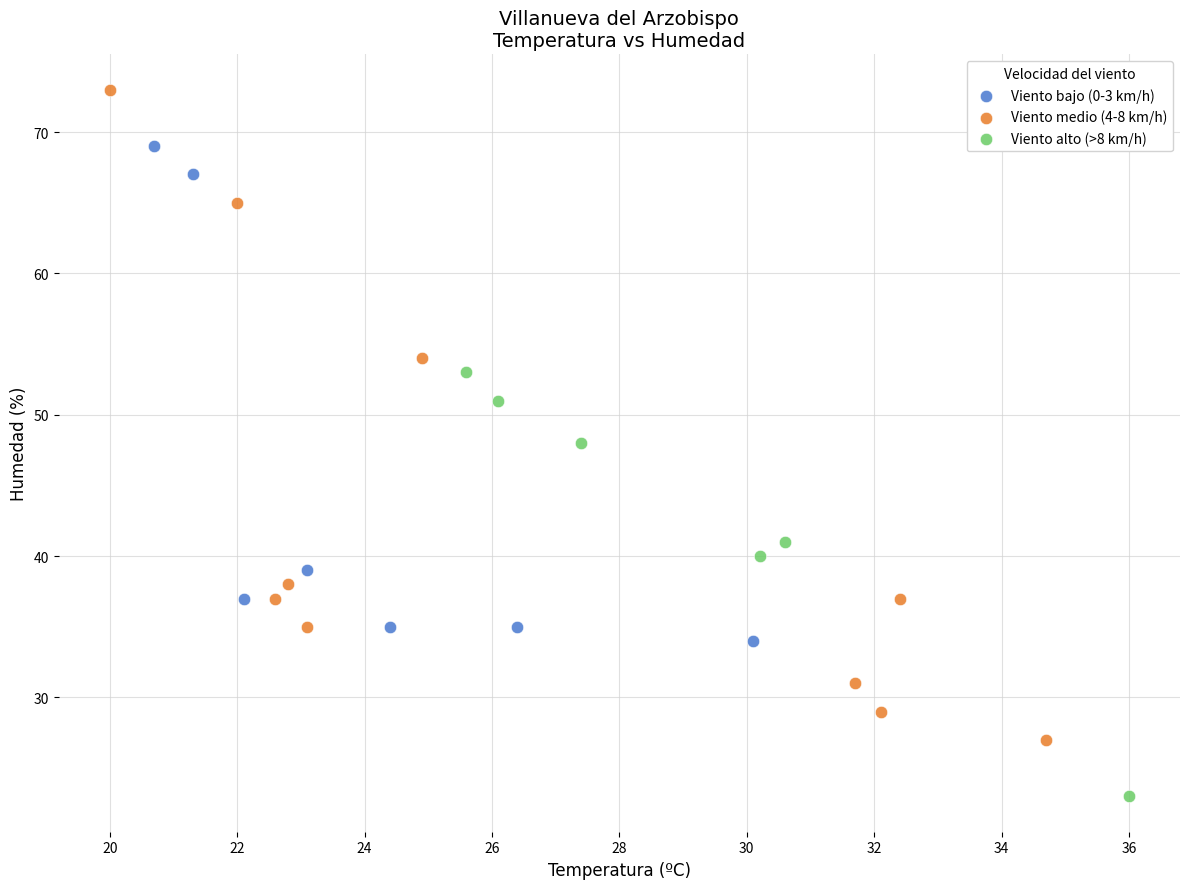

Which series reaches the maximum Y coordinate?

Viento medio (4-8 km/h)